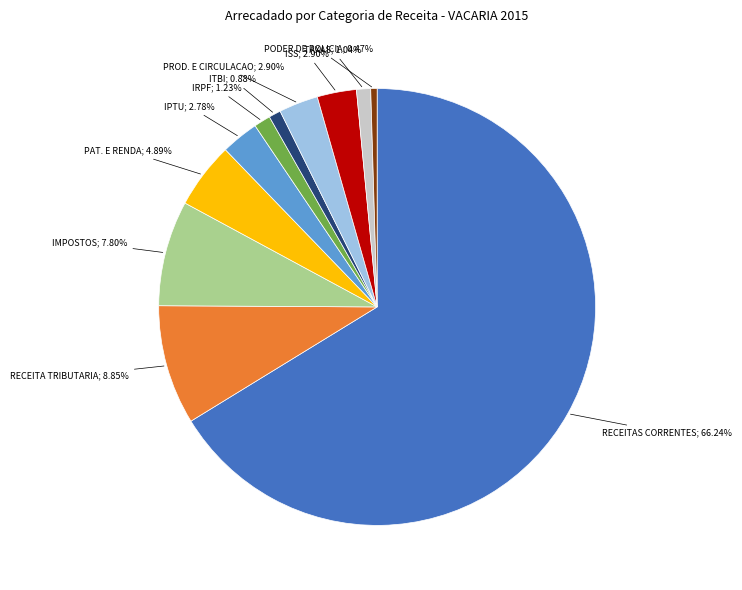

Does any single category account for the majority?

Yes